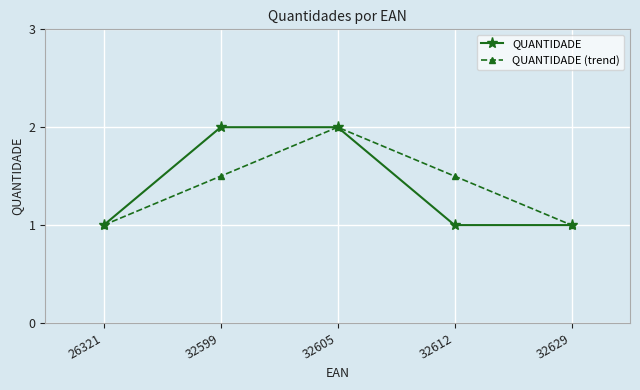

What is the sum of all QUANTIDADE values?

7.0